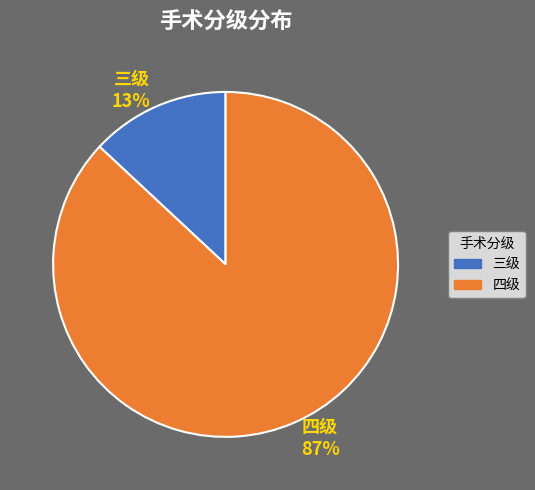

Approximately how many times larger is the value at 四级 compared to 三级?

6.7